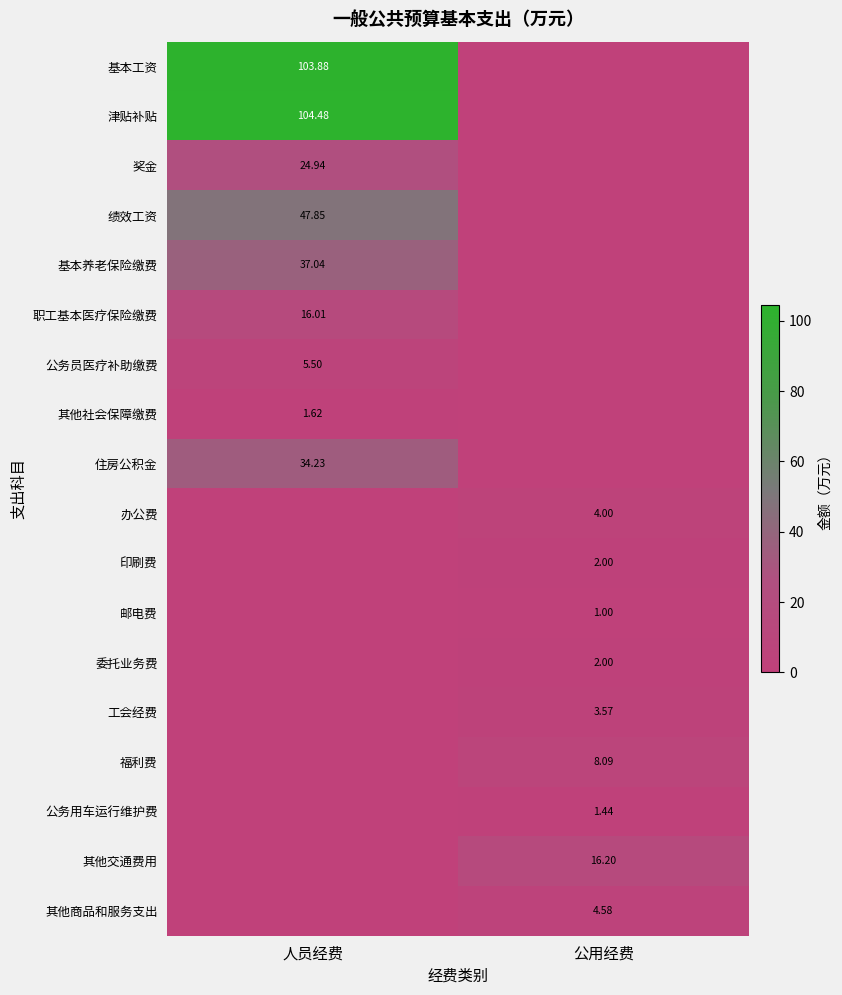

The value of 基本养老保险缴费 at 人员经费 is 37.0. True or false?

True